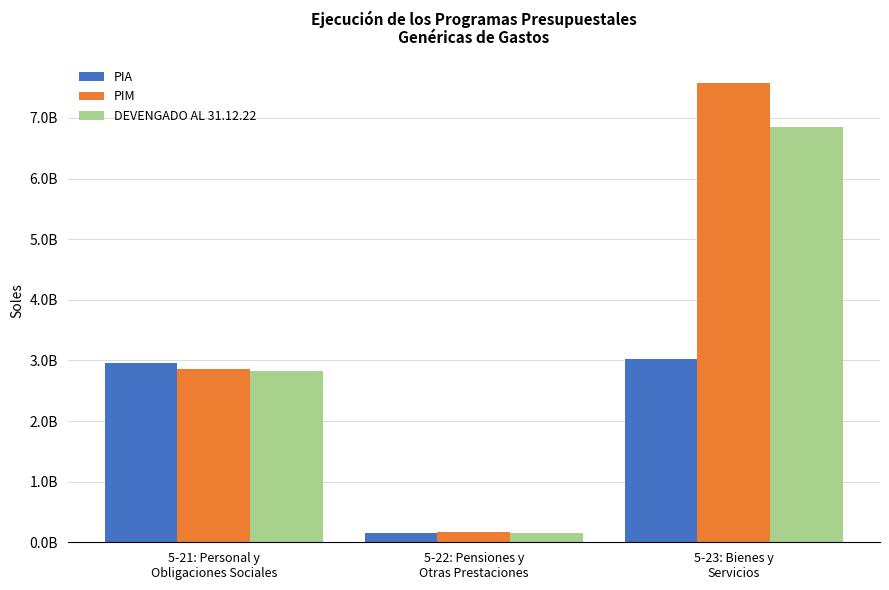

Between 5-21: Personal y
Obligaciones Sociales and 5-23: Bienes y
Servicios, which series saw the biggest shift?

PIM